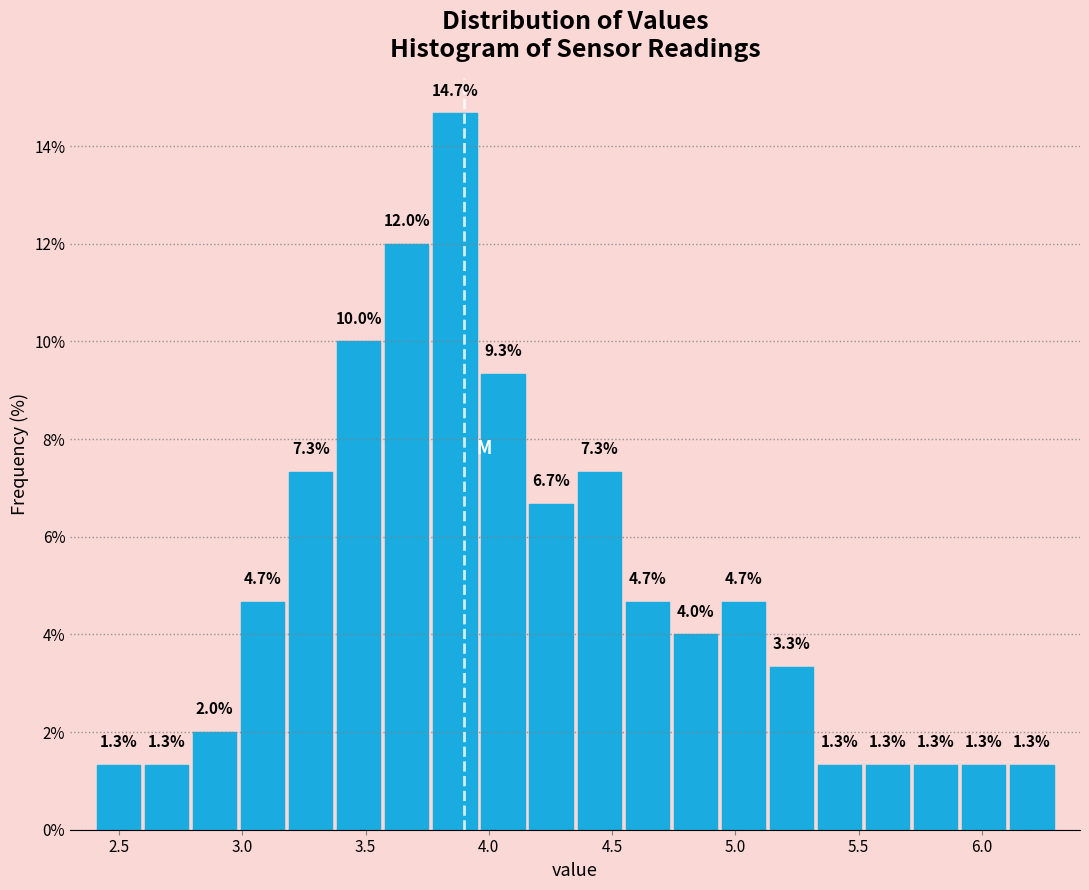

Read against the x-axis, roughly where is the centre of the tallest bar?

3.85